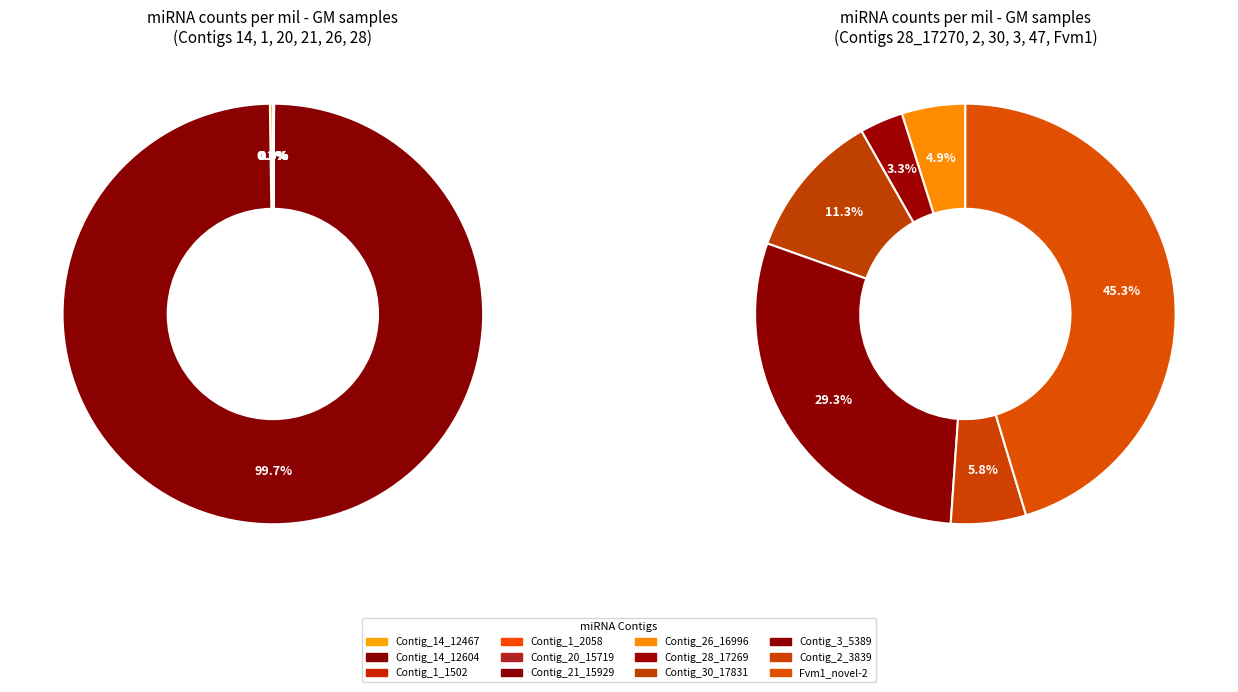

Which has a higher value, Contig_1_1502 or Contig_28_17269?

Contig_1_1502